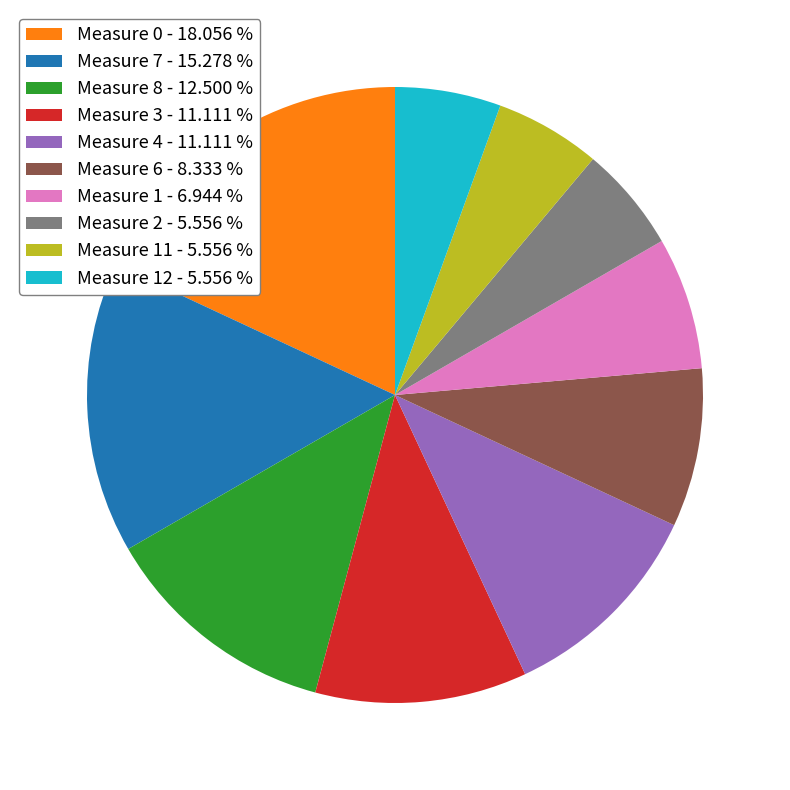

Between Measure 3 - 11.111 % and Measure 6 - 8.333 %, which is larger?

Measure 3 - 11.111 %